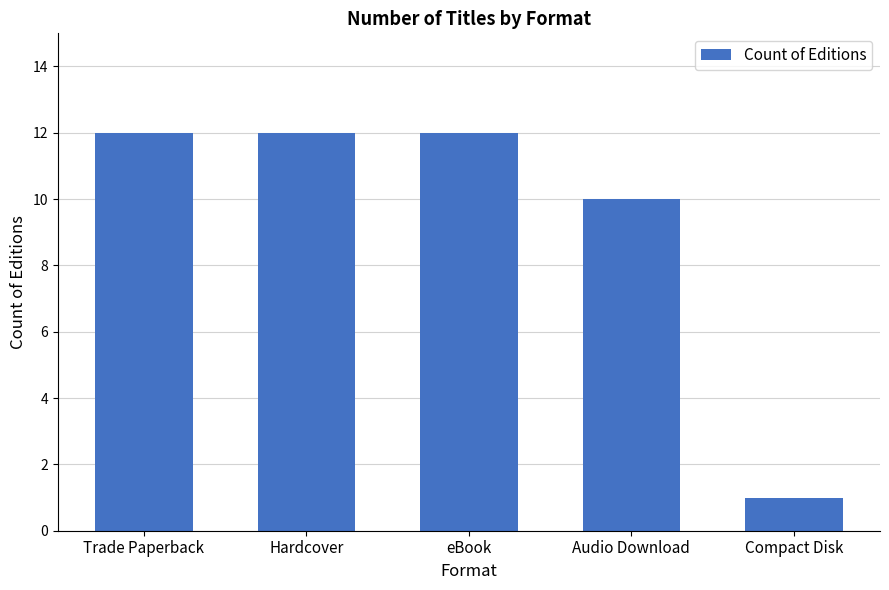

At which label is the value closest to 6?

Audio Download